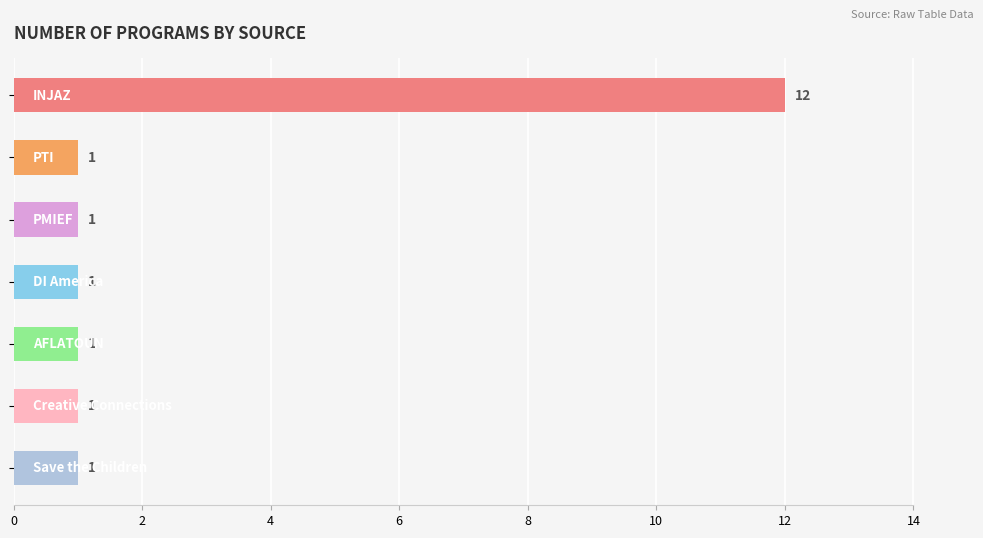

What is the maximum value shown in the chart?

12